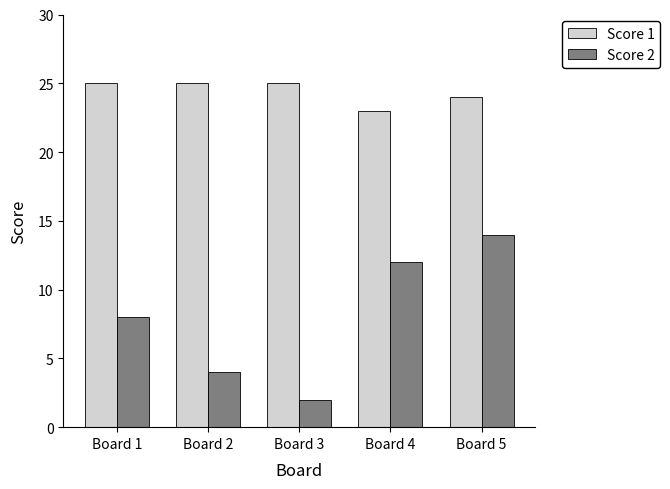

What is the difference between the Score 2 values at Board 2 and Board 1?

4